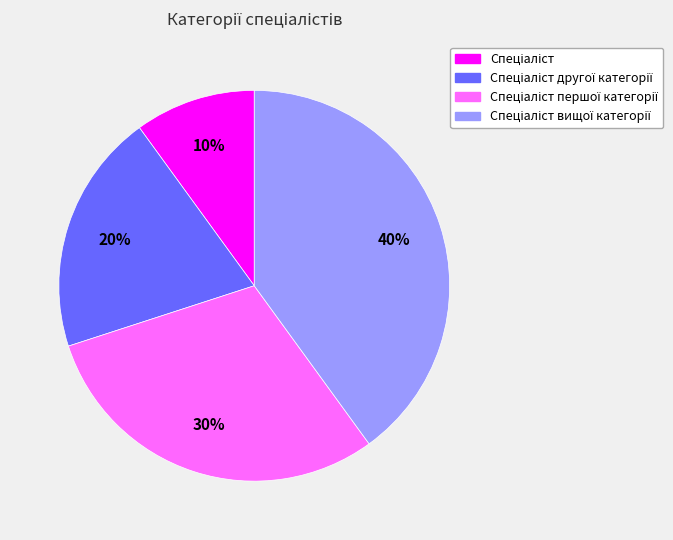

Is there a majority slice in this chart?

No